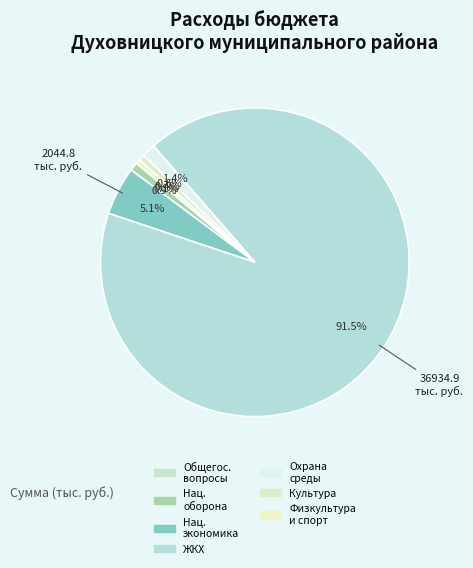

Does any single category account for the majority?

Yes